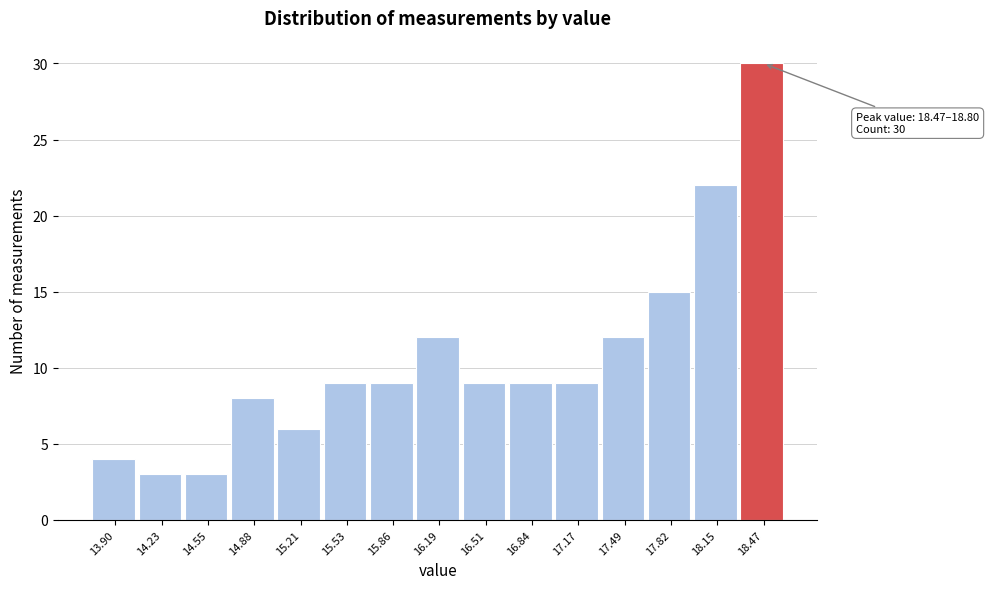

Reading right to left, transcribe all the data shown in this chart.

18.47=30	18.15=22	17.82=15	17.49=12	17.17=9	16.84=9	16.51=9	16.19=12	15.86=9	15.53=9	15.21=6	14.88=8	14.55=3	14.23=3	13.90=4